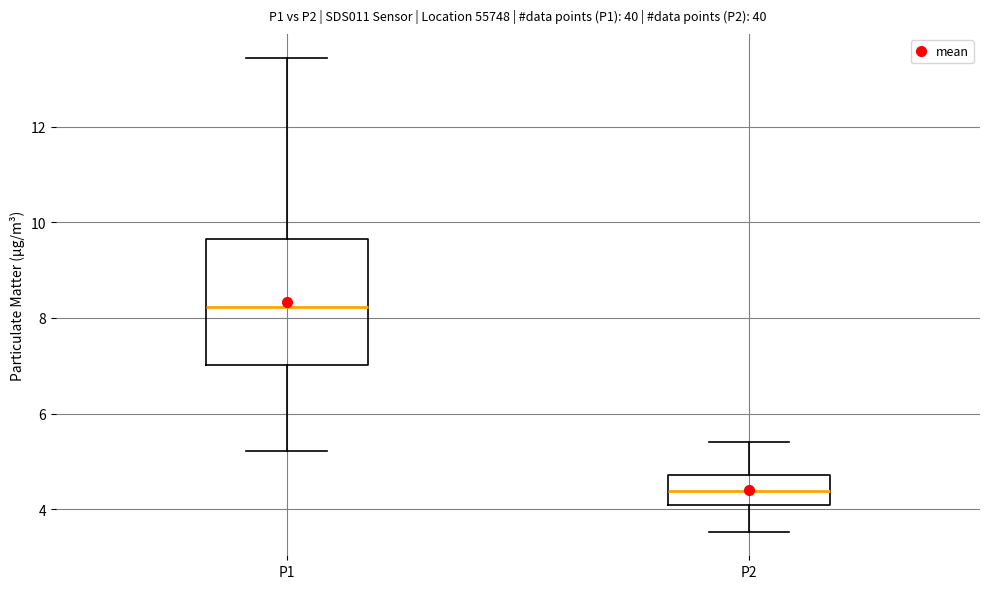

Reading left to right, read every box against the y-axis: the position of its median line, the range the box covers, and the ends of its whiskers. The values are not printed on the chart, so give them approximately, as read against the axis.

P1: median 8.2, box 7.0 to 9.6, whiskers 5.2 to 13.4
P2: median 4.4, box 4.0 to 4.8, whiskers 3.6 to 5.4